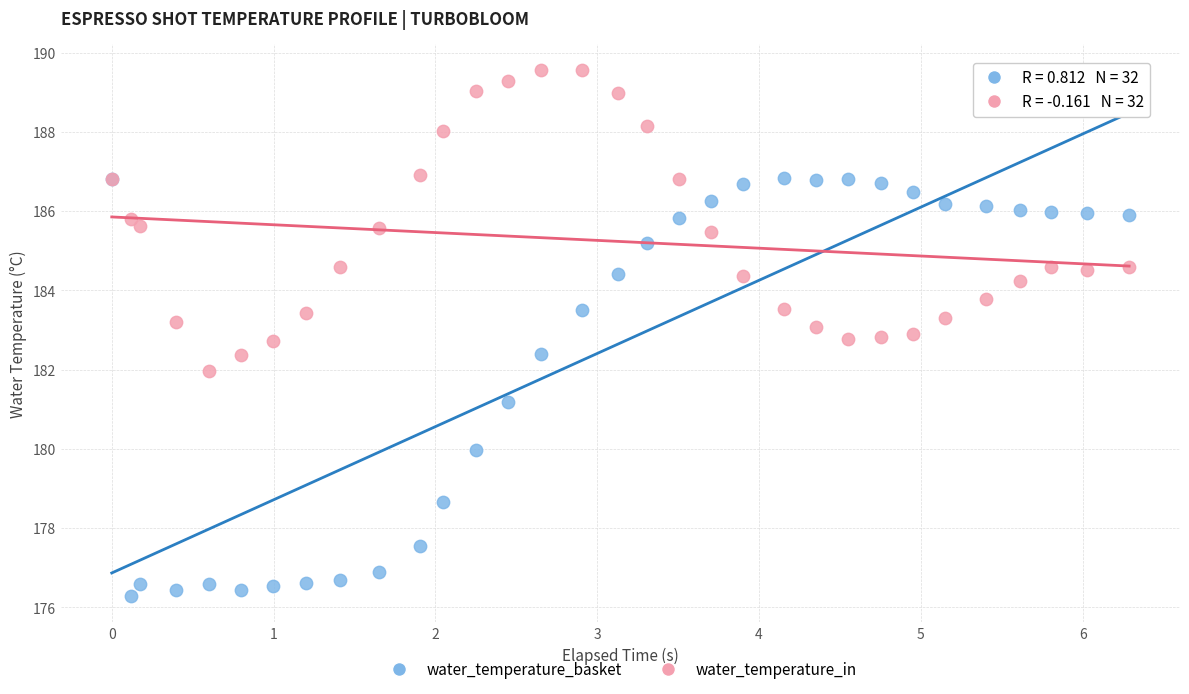

Which series has the largest Y range (max minus min)?

water_temperature_basket